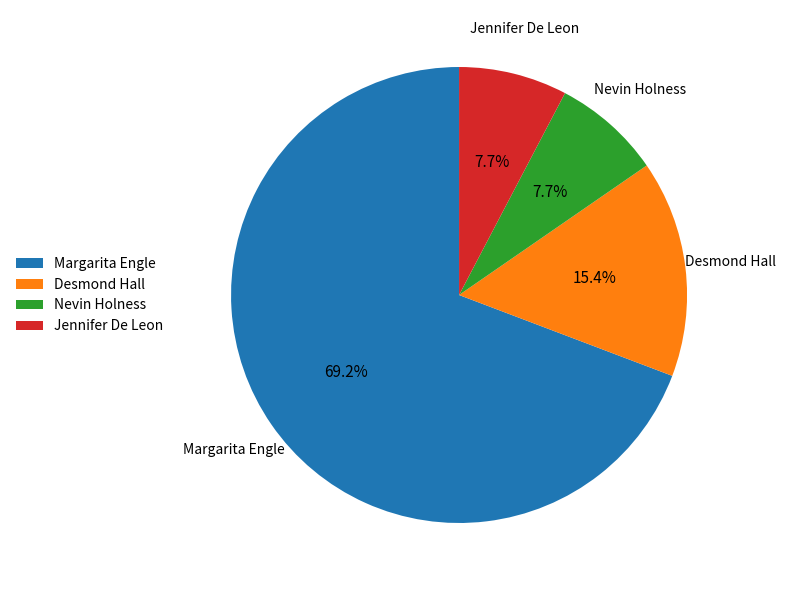

Which slice is the largest?

Margarita Engle